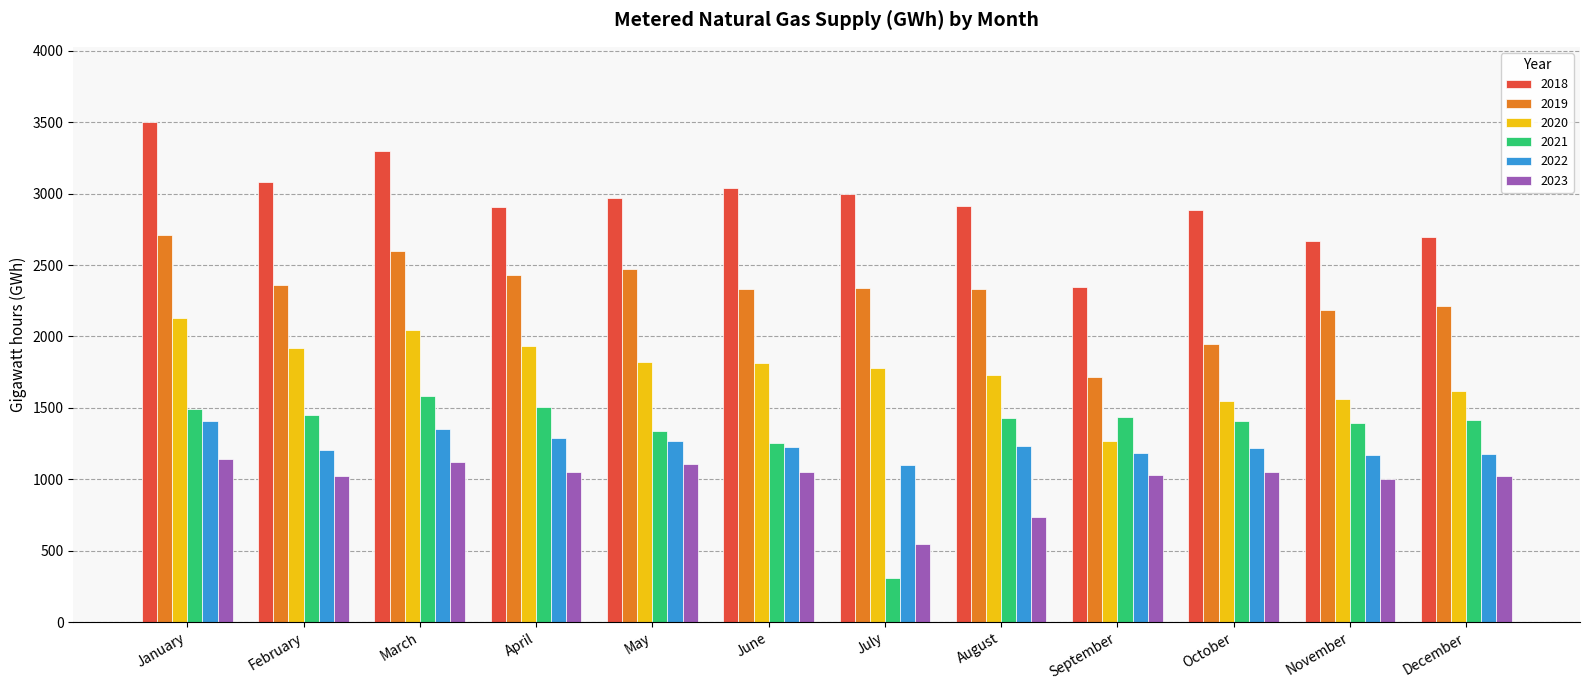

Count the number of data series in this chart.

6